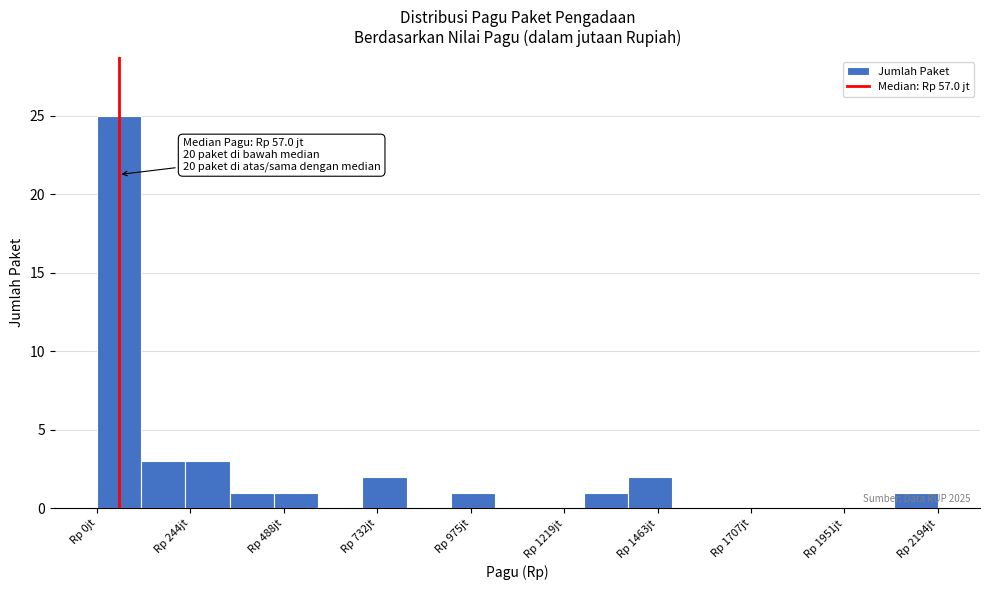

Around what value on the x-axis is the tallest bar? Give the approximate position of its centre, as read against the axis.

50